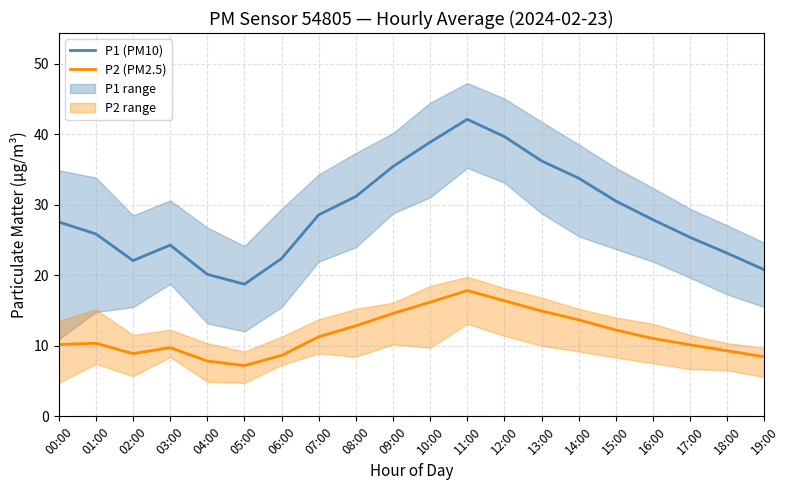

What is the label of the 18th point from the right?

02:00